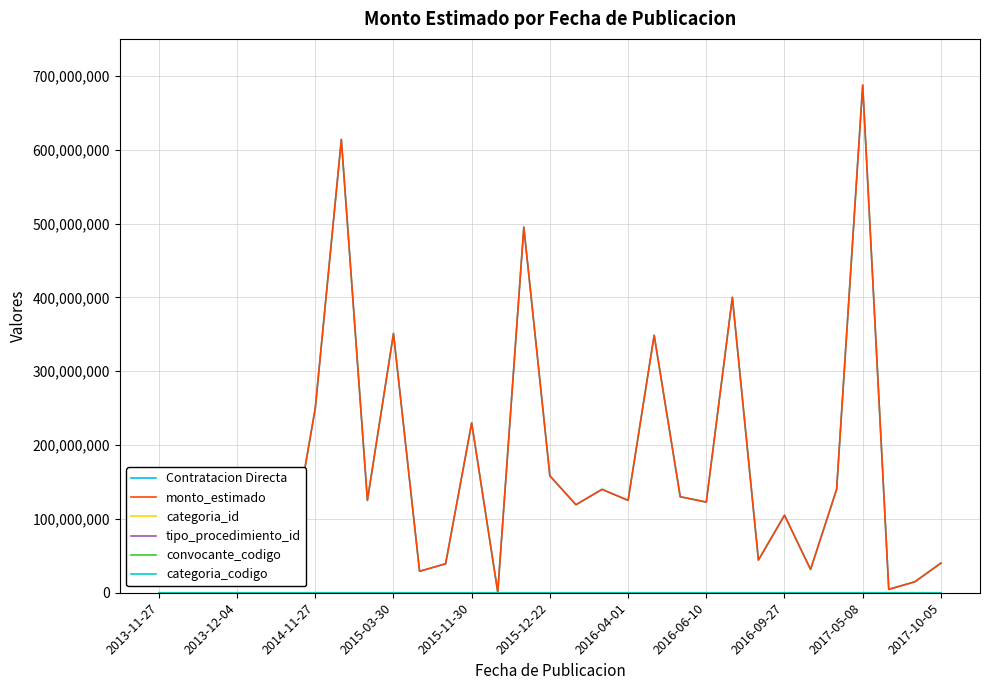

Is this an area chart (filled region under the line)?

No